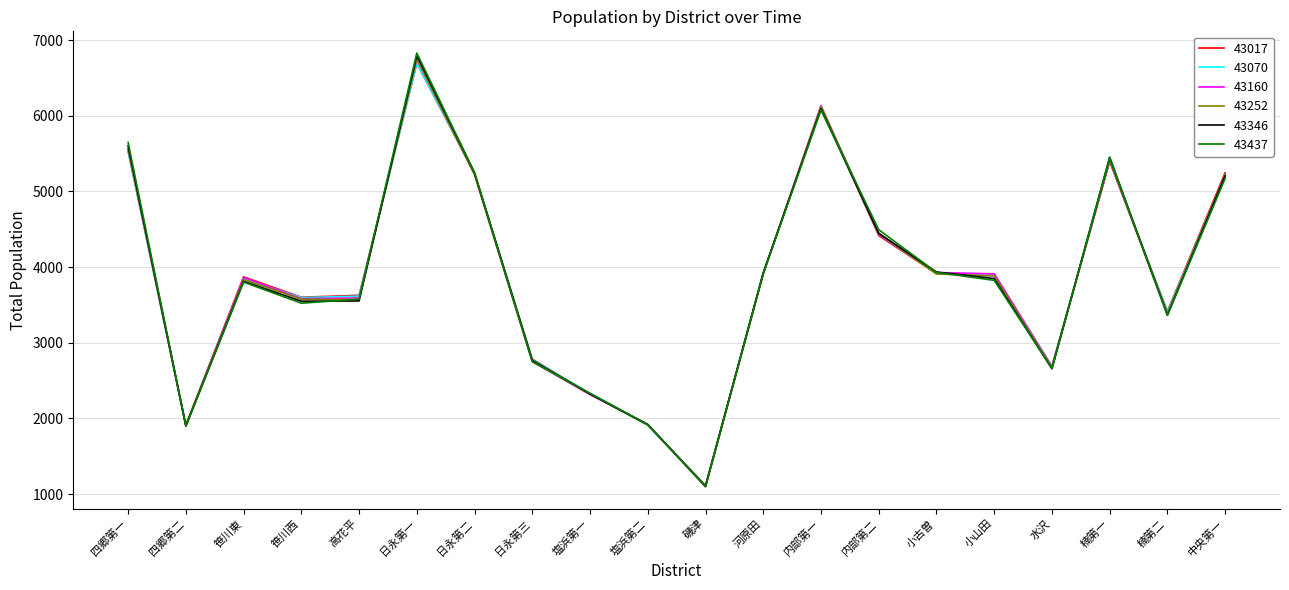

How many lines are shown in the chart?

6